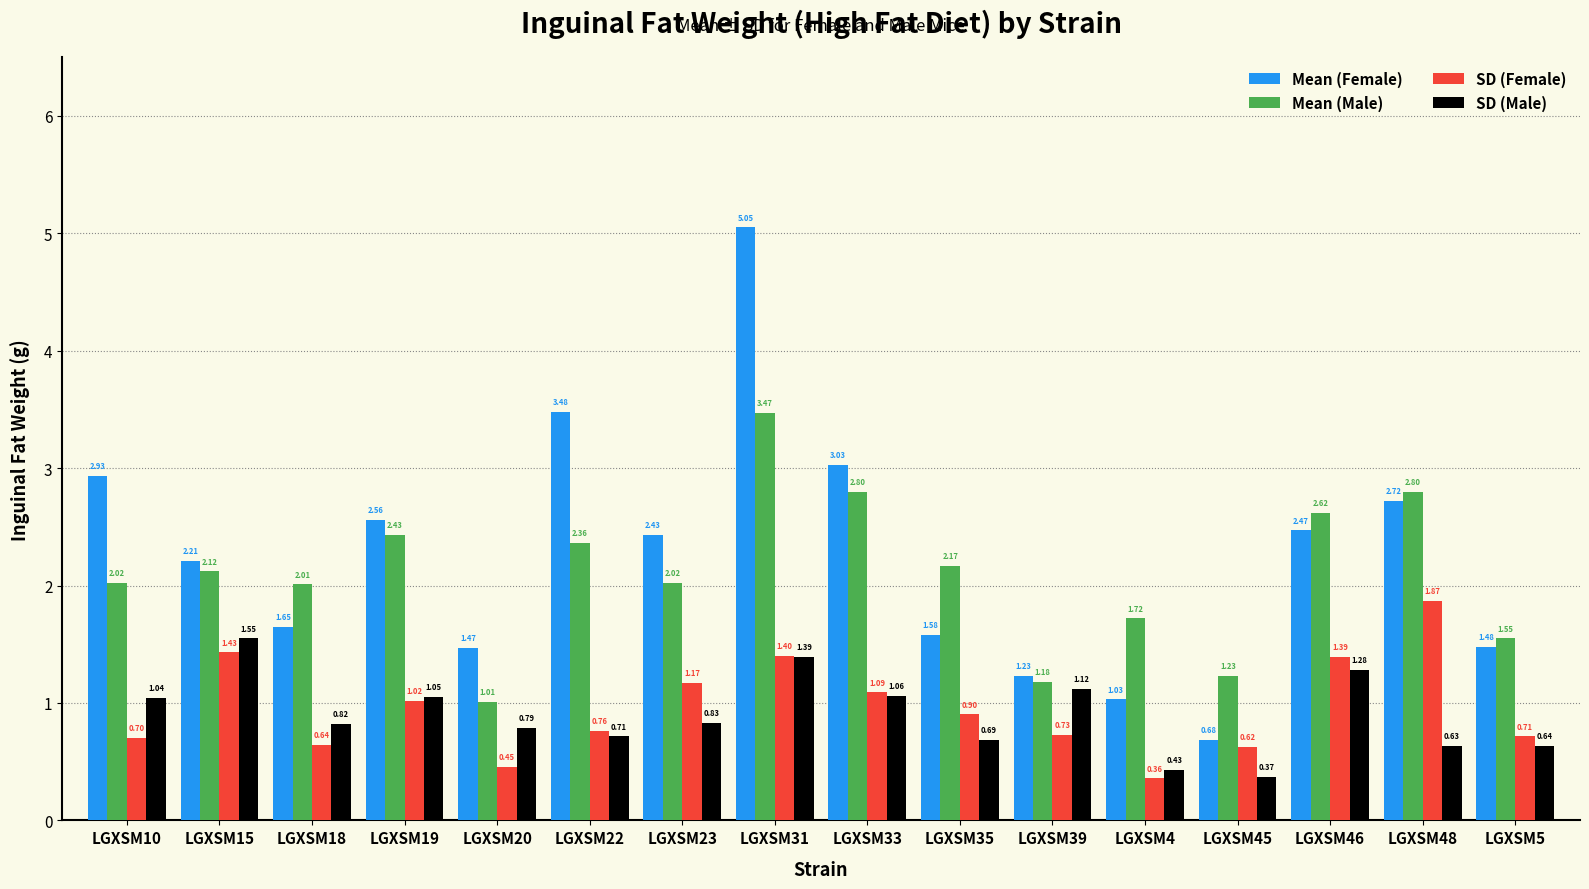

Which label corresponds to the smallest value in the chart?

LGXSM4